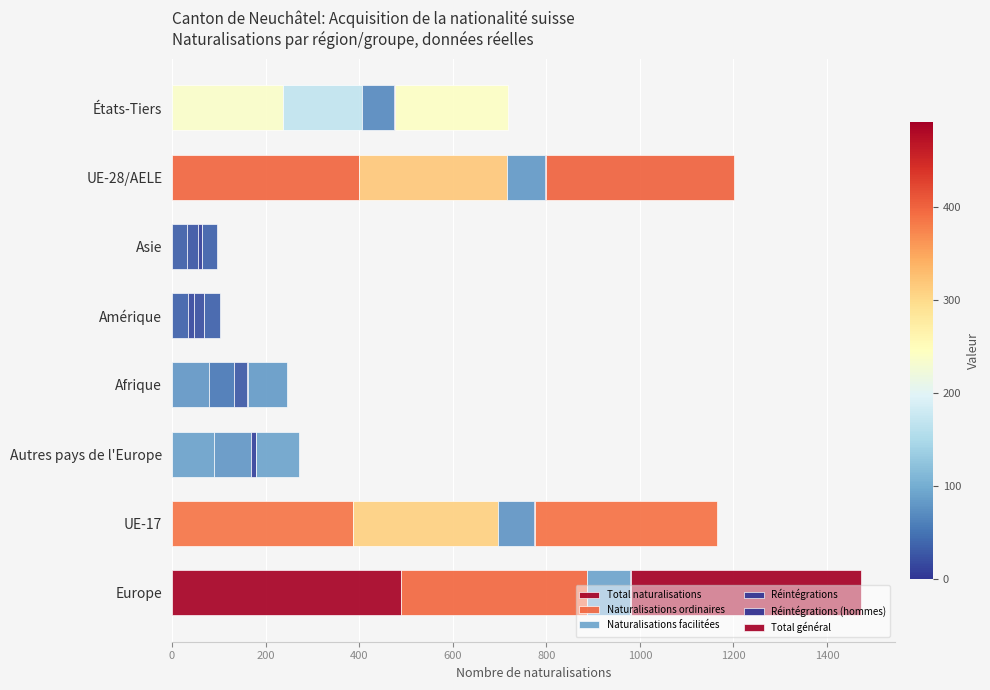

How many data points does each series have?

8